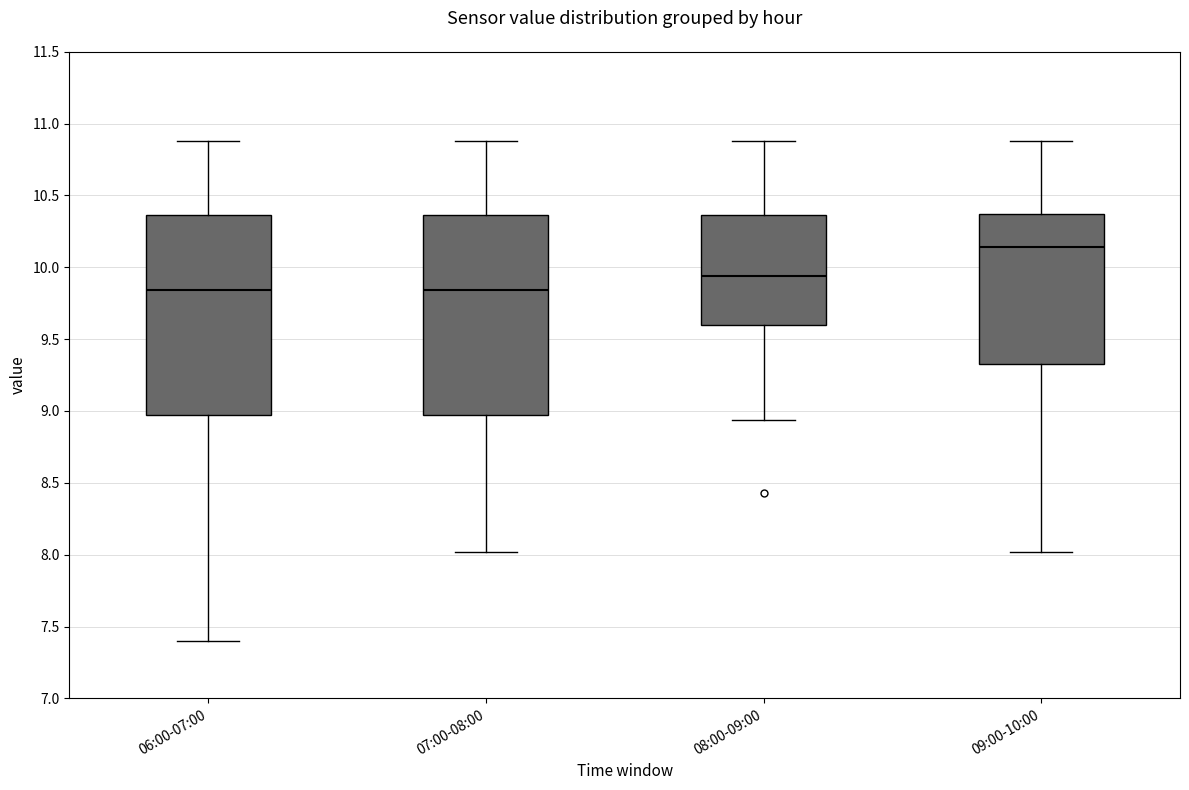

Reading left to right, read every box against the y-axis: the position of its median line, the range the box covers, and the ends of its whiskers. The values are not printed on the chart, so give them approximately, as read against the axis.

06:00-07:00: median 9.85, box 8.95 to 10.35, whiskers 7.40 to 10.90
07:00-08:00: median 9.85, box 8.95 to 10.35, whiskers 8.00 to 10.90
08:00-09:00: median 9.95, box 9.60 to 10.35, whiskers 8.95 to 10.90
09:00-10:00: median 10.15, box 9.35 to 10.35, whiskers 8.00 to 10.90